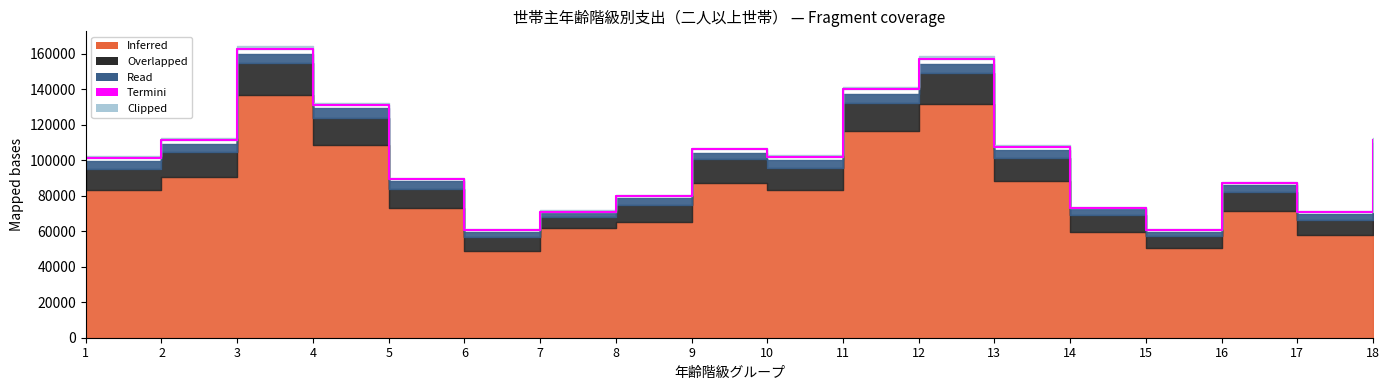

What is the lowest value of the Read series?

2265